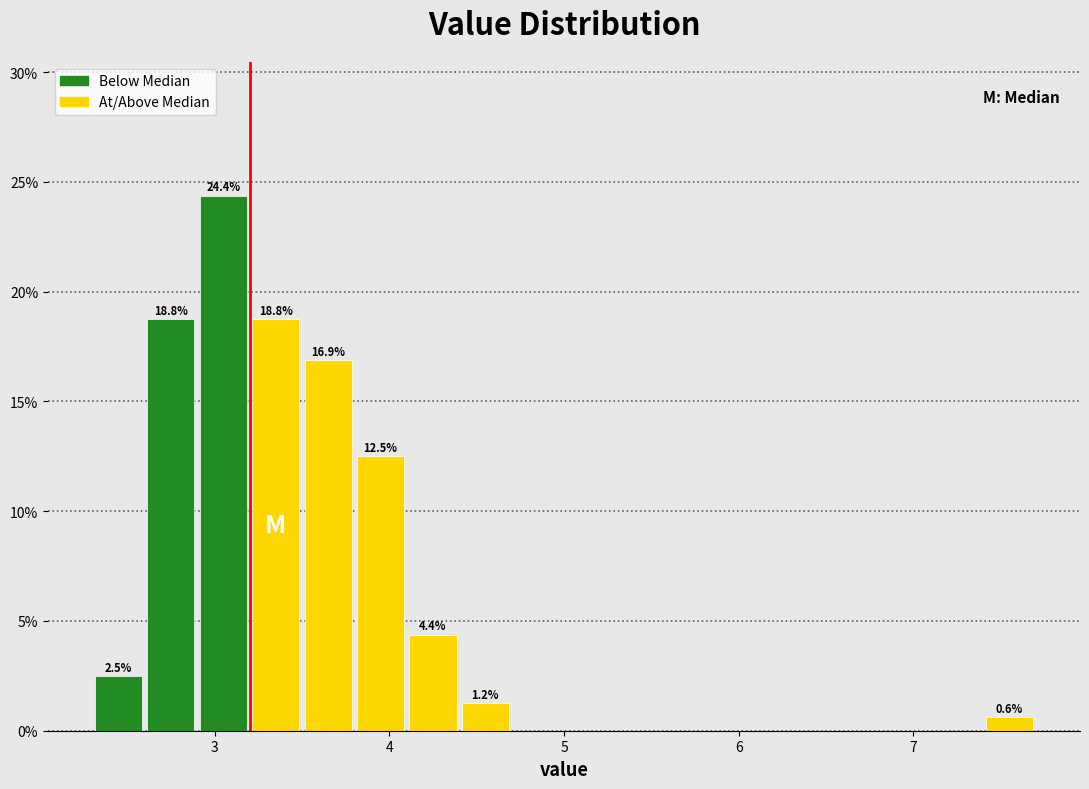

Around what value on the x-axis is the tallest bar? Give the approximate position of its centre, as read against the axis.

3.1